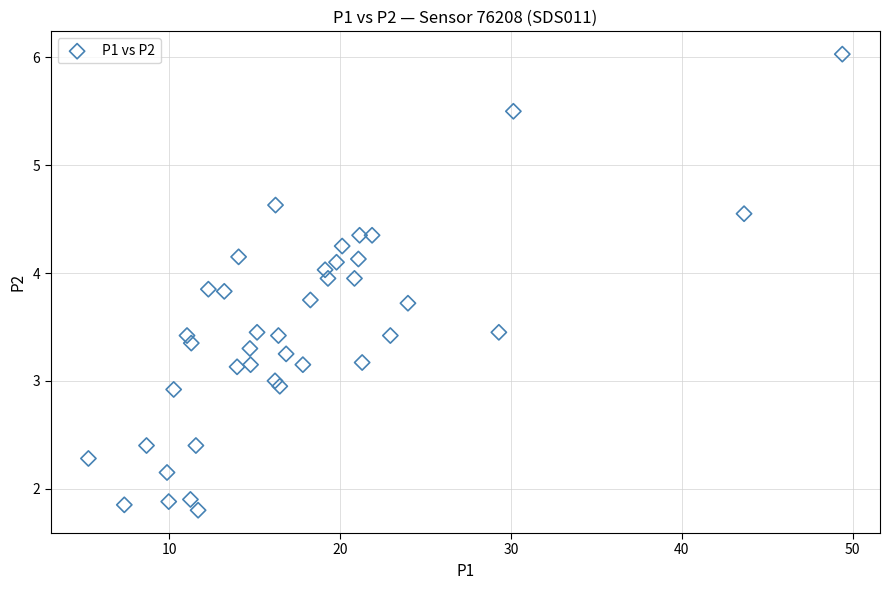

What is the range of X values (max minus min)?

44.1